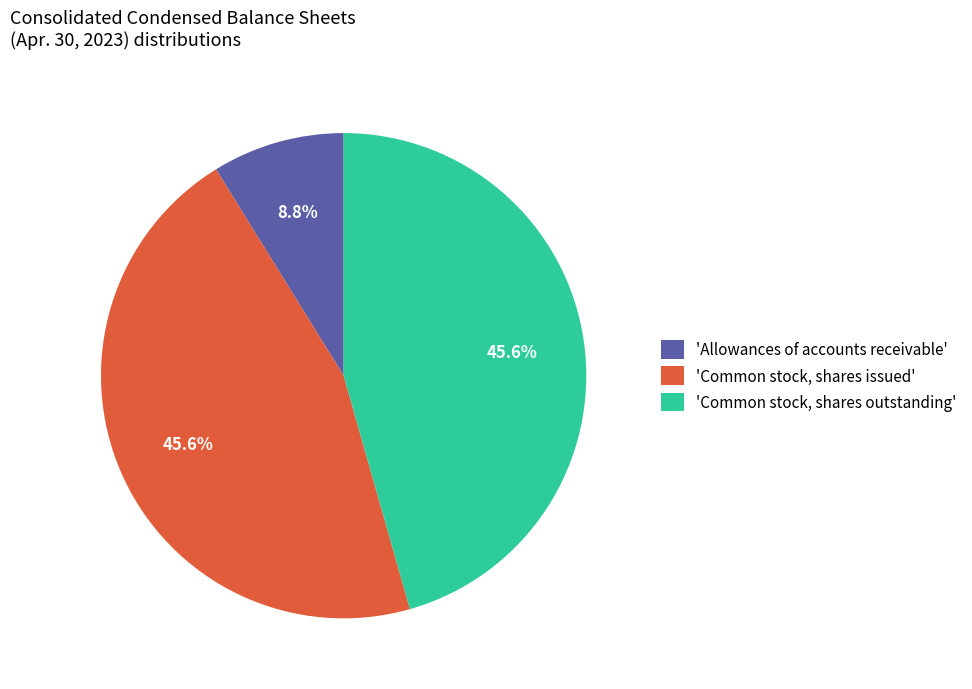

Combined, what portion of the pie is 'Common stock, shares outstanding' and 'Allowances of accounts receivable'?

54.4%